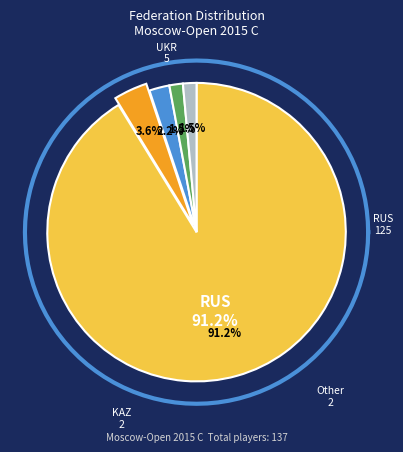

Is it true that KAZ is 1% of the pie?

False